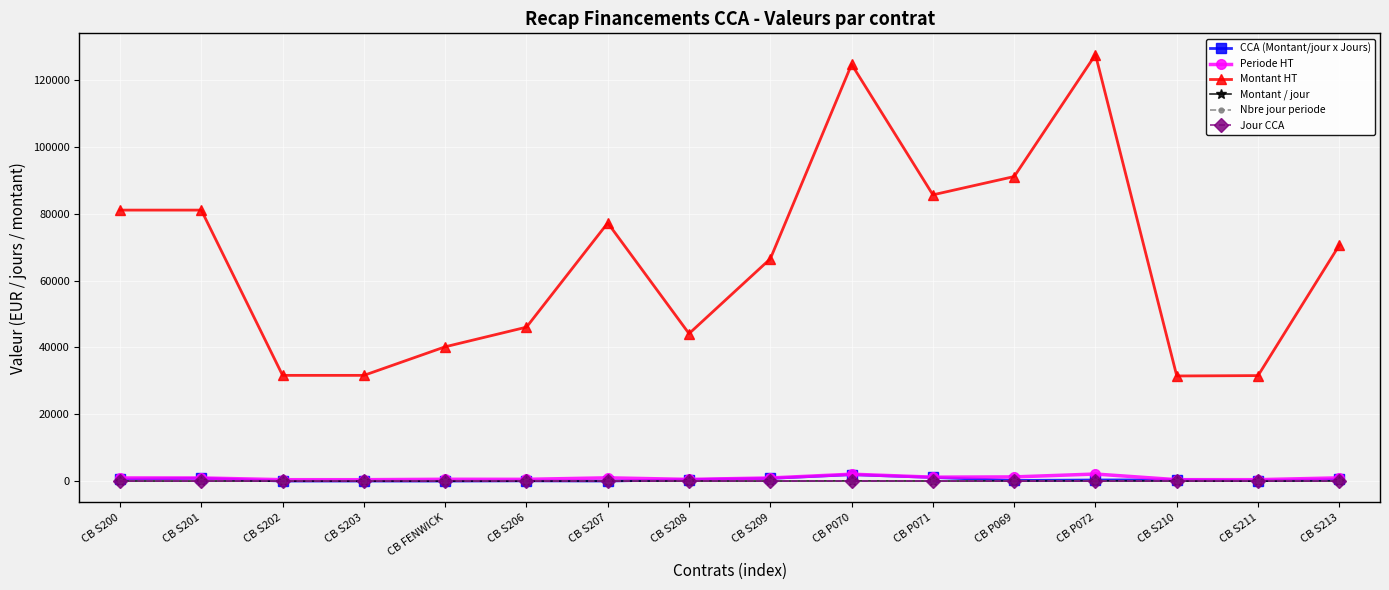

What is the label of the 13th point from the left?

CB P072